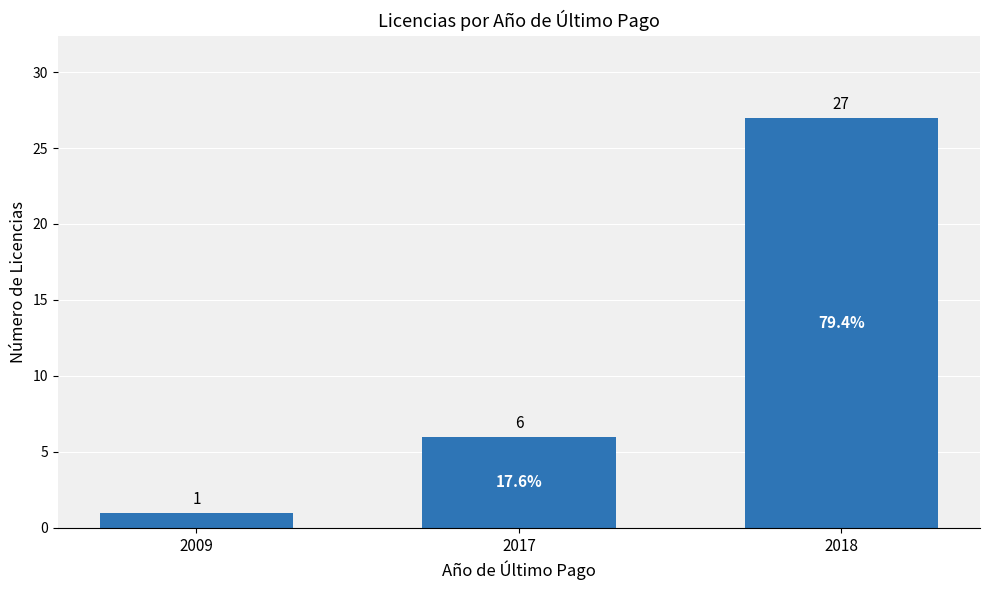

List the labels in order of value, largest first.

2018, 2017, 2009